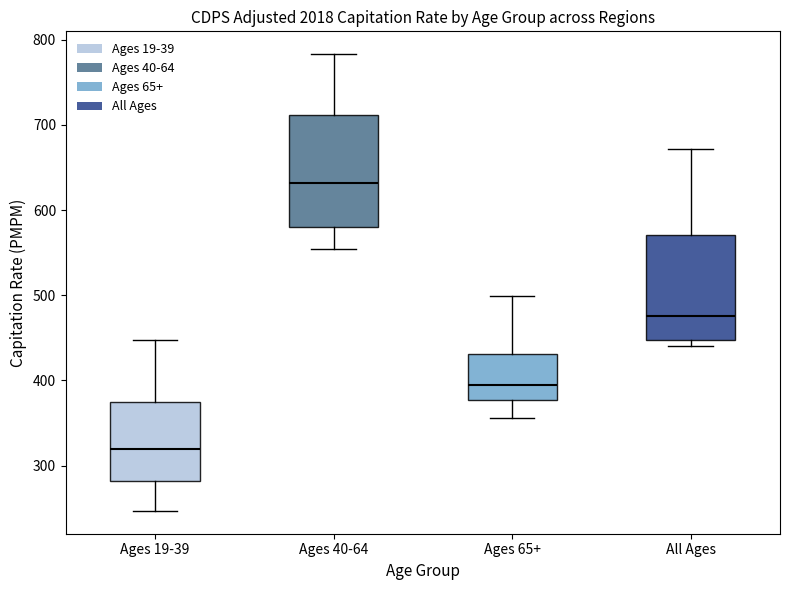

Which box's median line is the lowest?

Ages 19-39